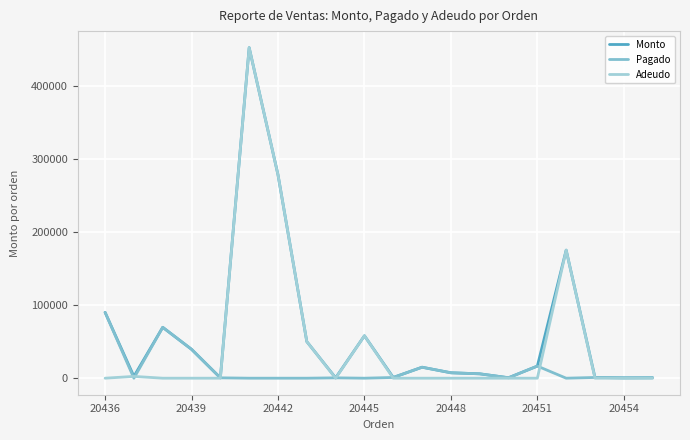

Reading right to left, list all the values displayed in this chart.

Monto: 630.0	500.0	1000.0	175024.0	16550.0	630.0	5980.0	7410.0	15000.0	1000.0	58000.0	500.0	50000.0	278000.0	451750.0	500.0	39461.1	69526.7	2457.0	90000.0
Pagado: 630.0	500.0	1000.0	0.0	16550.0	630.0	5980.0	7410.0	15000.0	1000.0	0.0	500.0	0.0	0.0	0.0	500.0	39461.1	69526.7	0.0	90000.0
Adeudo: 0.0	0.0	0.0	175024.0	0.0	0.0	0.0	0.0	0.0	0.0	58000.0	0.0	50000.0	278000.0	451750.0	0.0	0.0	0.0	2457.0	0.0